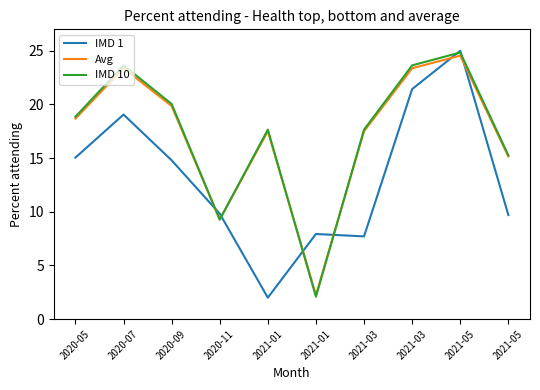

At which label is IMD 1 closest to 13?

2020-09